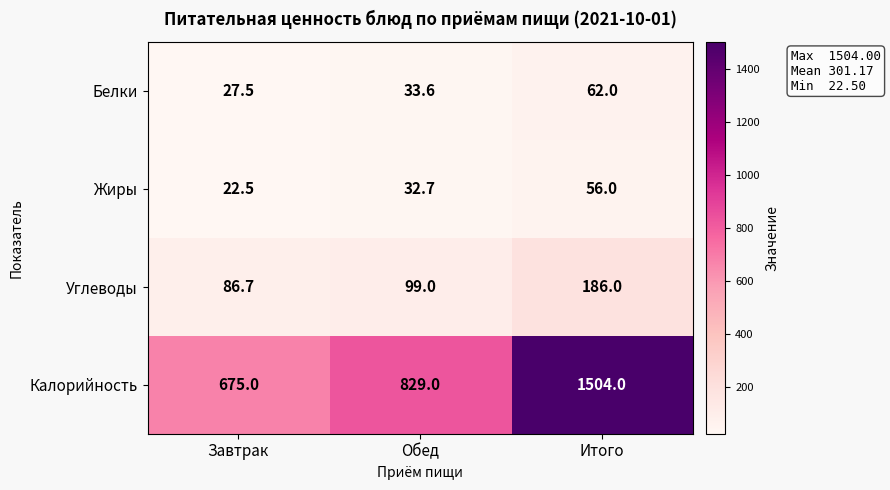

Which series changed the most between Завтрак and Обед?

Калорийность